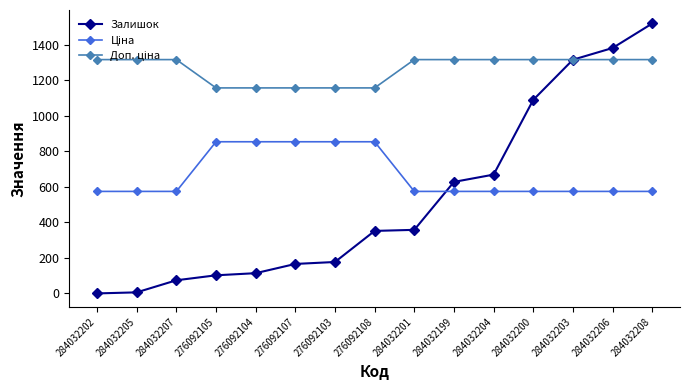

What is the approximate value of Залишок at 284032206?

1382.0